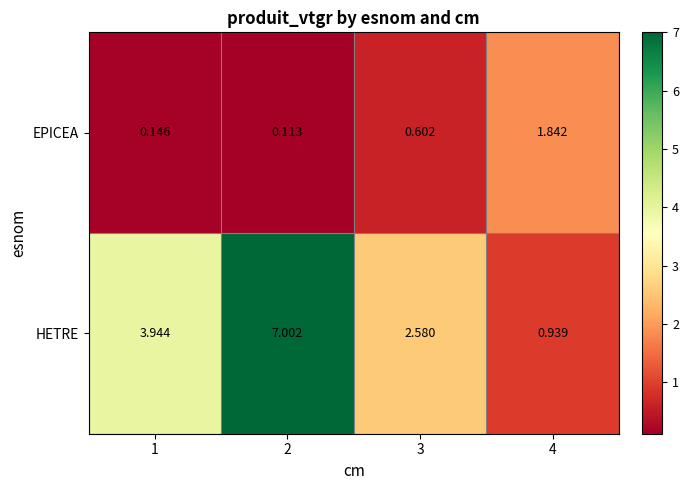

Which category has the highest value across all series?

2